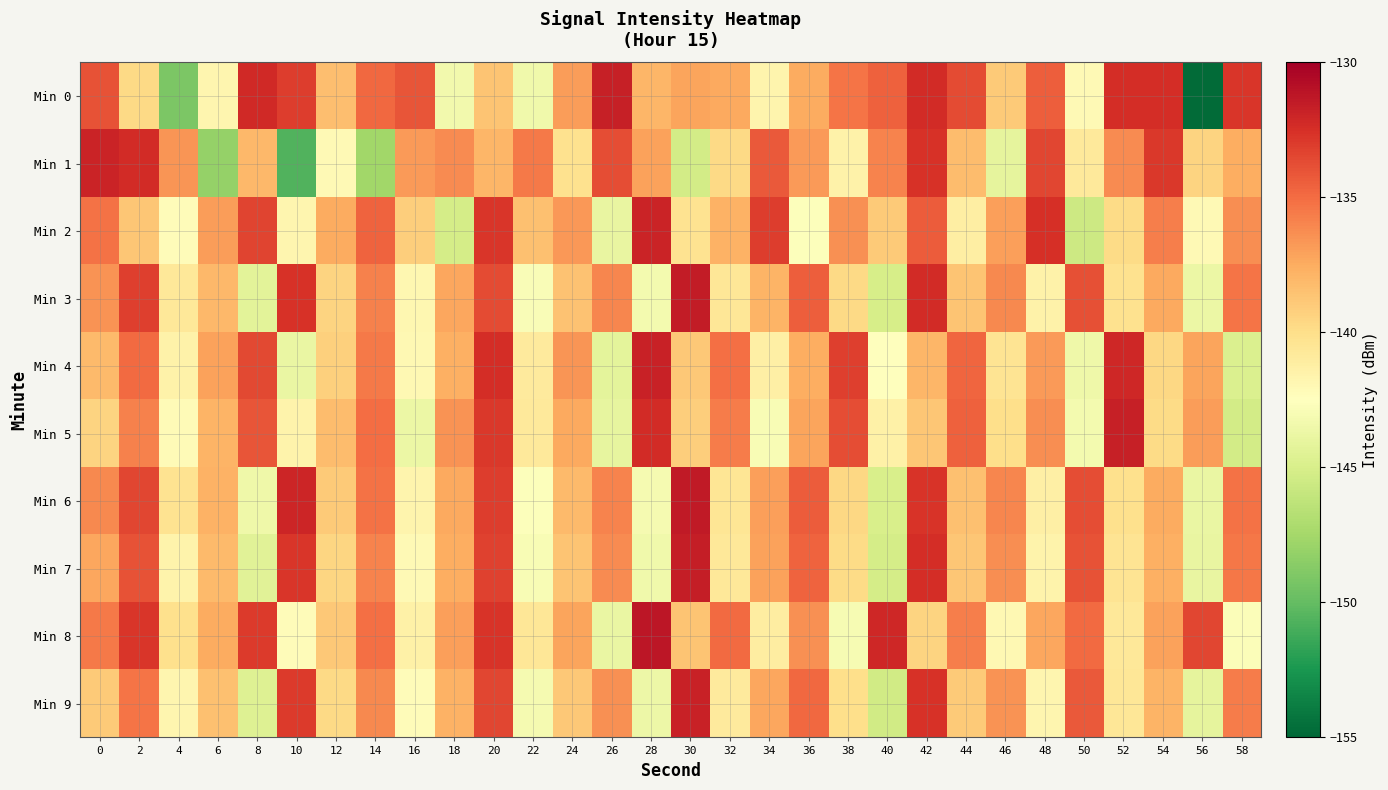

Reading left to right, transcribe all the data shown in this chart.

Min 0: 0=-133.9	2=-139.8	4=-149.1	6=-141.8	8=-132.2	10=-133.1	12=-138.4	14=-134.8	16=-134.0	18=-143.3	20=-138.6	22=-143.5	24=-136.9	26=-131.7	28=-138.0	30=-137.2	32=-137.3	34=-141.6	36=-137.5	38=-135.3	40=-134.6	42=-132.3	44=-133.6	46=-138.9	48=-134.4	50=-142.1	52=-132.4	54=-132.4	56=-154.8	58=-132.8
Min 1: 0=-131.9	2=-132.2	4=-136.6	6=-148.2	8=-138.0	10=-150.6	12=-142.0	14=-147.6	16=-136.8	18=-136.2	20=-138.0	22=-135.5	24=-140.2	26=-133.8	28=-137.1	30=-145.3	32=-139.7	34=-134.2	36=-136.8	38=-141.5	40=-135.9	42=-132.6	44=-138.3	46=-144.1	48=-133.5	50=-140.8	52=-136.2	54=-132.9	56=-139.4	58=-137.6
Min 2: 0=-135.2	2=-138.7	4=-142.3	6=-136.9	8=-133.4	10=-141.8	12=-137.5	14=-134.6	16=-139.1	18=-145.2	20=-132.8	22=-138.4	24=-136.7	26=-143.9	28=-131.9	30=-140.3	32=-137.8	34=-133.1	36=-142.6	38=-136.4	40=-138.9	42=-134.3	44=-141.2	46=-137.0	48=-132.5	50=-145.6	52=-139.8	54=-135.7	56=-142.1	58=-136.3
Min 3: 0=-136.5	2=-133.2	4=-140.7	6=-138.1	8=-144.3	10=-132.6	12=-139.4	14=-135.8	16=-141.9	18=-137.3	20=-133.7	22=-142.8	24=-138.5	26=-136.0	28=-143.2	30=-131.5	32=-140.6	34=-137.9	36=-134.4	38=-139.7	40=-145.1	42=-132.3	44=-138.6	46=-136.1	48=-141.5	50=-133.9	52=-140.2	54=-137.4	56=-143.7	58=-135.3
Min 4: 0=-138.2	2=-134.9	4=-141.5	6=-137.1	8=-133.6	10=-143.8	12=-139.2	14=-135.5	16=-142.0	18=-137.7	20=-132.4	22=-140.9	24=-136.6	26=-144.2	28=-131.8	30=-138.8	32=-135.1	34=-141.3	36=-137.6	38=-133.2	40=-142.5	42=-138.0	44=-134.7	46=-140.4	48=-136.8	50=-143.5	52=-132.1	54=-139.6	56=-137.2	58=-144.8
Min 5: 0=-139.4	2=-135.8	4=-142.2	6=-137.9	8=-134.1	10=-141.6	12=-138.3	14=-135.0	16=-143.7	18=-136.5	20=-132.9	22=-140.8	24=-137.4	26=-144.0	28=-132.3	30=-139.1	32=-135.6	34=-142.9	36=-137.2	38=-133.8	40=-141.4	42=-138.7	44=-134.5	46=-140.0	48=-136.3	50=-143.2	52=-131.7	54=-139.8	56=-136.9	58=-145.3
Min 6: 0=-136.1	2=-133.5	4=-140.3	6=-137.8	8=-143.5	10=-132.0	12=-138.9	14=-135.2	16=-141.7	18=-137.4	20=-133.1	22=-142.6	24=-138.2	26=-135.9	28=-143.1	30=-131.4	32=-140.5	34=-137.0	36=-134.3	38=-139.6	40=-145.0	42=-132.7	44=-138.4	46=-136.0	48=-141.3	50=-133.8	52=-140.1	54=-137.5	56=-143.8	58=-135.2
Min 7: 0=-137.3	2=-134.0	4=-141.6	6=-138.2	8=-144.4	10=-132.8	12=-139.5	14=-135.9	16=-142.1	18=-137.6	20=-133.3	22=-142.9	24=-138.6	26=-136.2	28=-143.4	30=-131.6	32=-140.7	34=-137.1	36=-134.6	38=-139.8	40=-145.2	42=-132.4	44=-138.7	46=-136.3	48=-141.6	50=-134.0	52=-140.4	54=-137.7	56=-143.9	58=-135.4
Min 8: 0=-135.5	2=-132.8	4=-140.1	6=-137.5	8=-133.0	10=-142.3	12=-138.8	14=-135.1	16=-141.4	18=-137.0	20=-132.7	22=-140.6	24=-137.2	26=-143.8	28=-131.2	30=-138.6	32=-134.9	34=-141.1	36=-136.4	38=-143.0	40=-132.1	42=-139.4	44=-135.7	46=-142.0	48=-137.3	50=-134.9	52=-140.7	54=-137.1	56=-133.5	58=-142.7
Min 9: 0=-138.9	2=-135.3	4=-141.8	6=-138.4	8=-144.6	10=-133.0	12=-139.7	14=-136.1	16=-142.3	18=-137.8	20=-133.5	22=-143.1	24=-138.8	26=-136.4	28=-143.6	30=-131.8	32=-140.9	34=-137.3	36=-134.8	38=-140.0	40=-145.4	42=-132.6	44=-138.9	46=-136.5	48=-141.8	50=-134.2	52=-140.6	54=-137.9	56=-144.1	58=-135.6